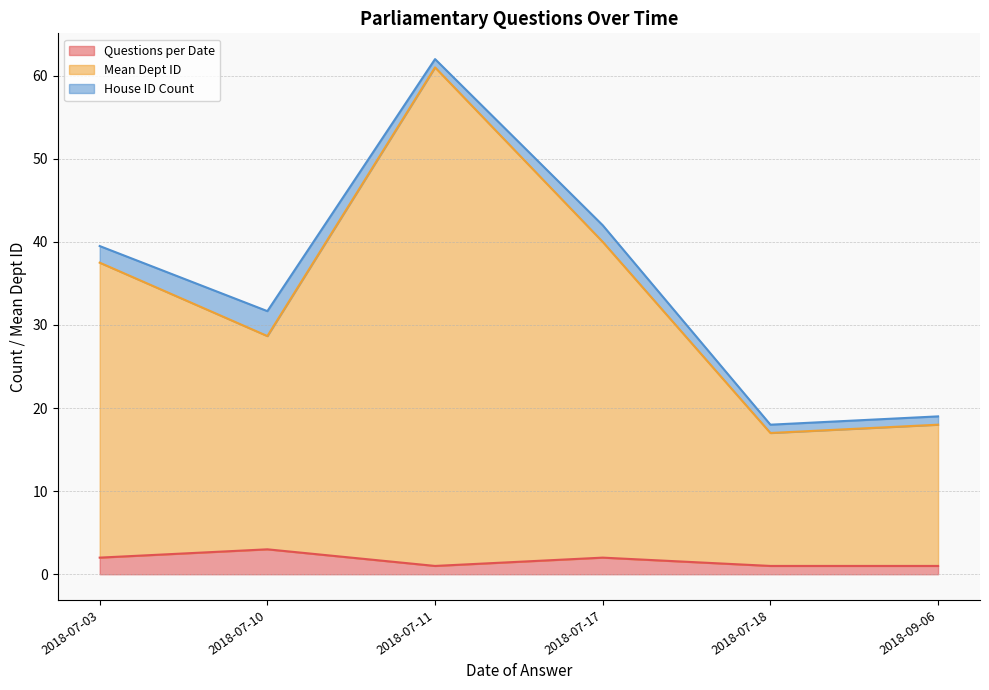

Does the chart display data point markers on the line(s)?

No